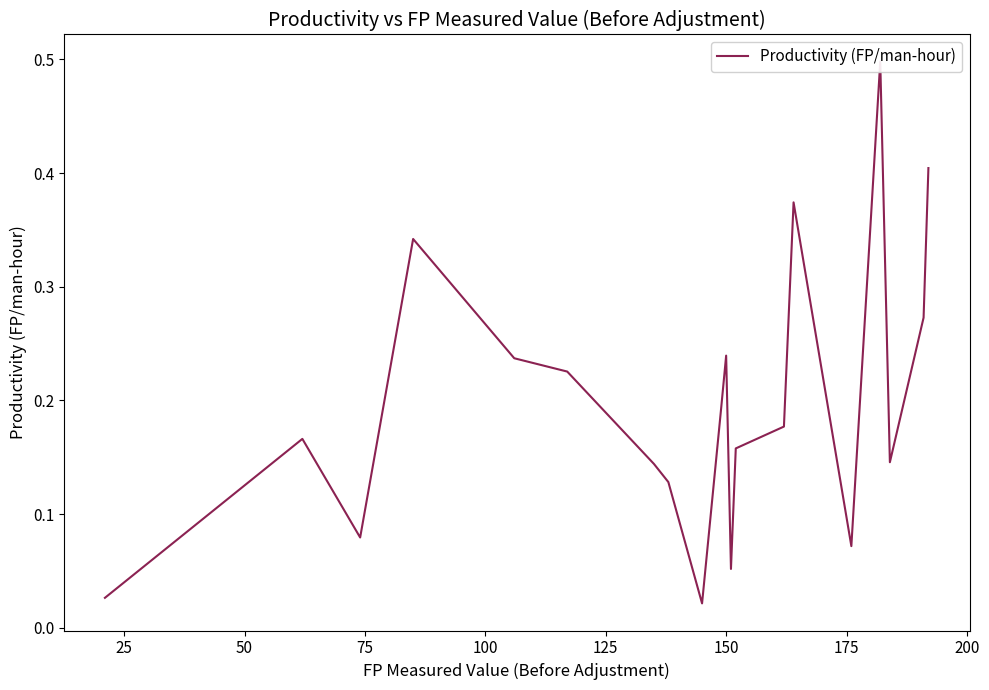

What is the sum of all values?

4.0